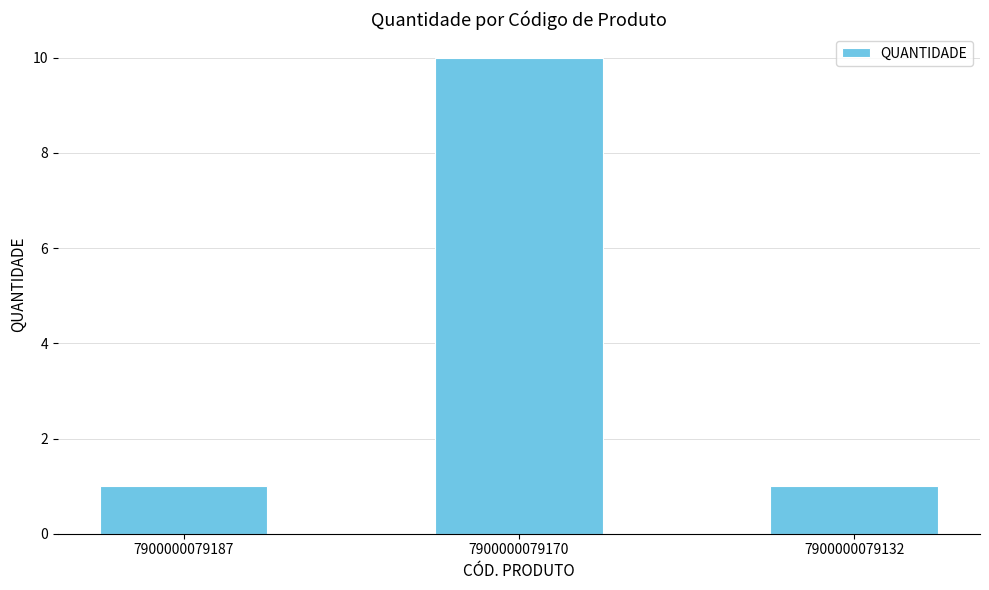

What is the change in value from 7900000079187 to 7900000079170?

+9